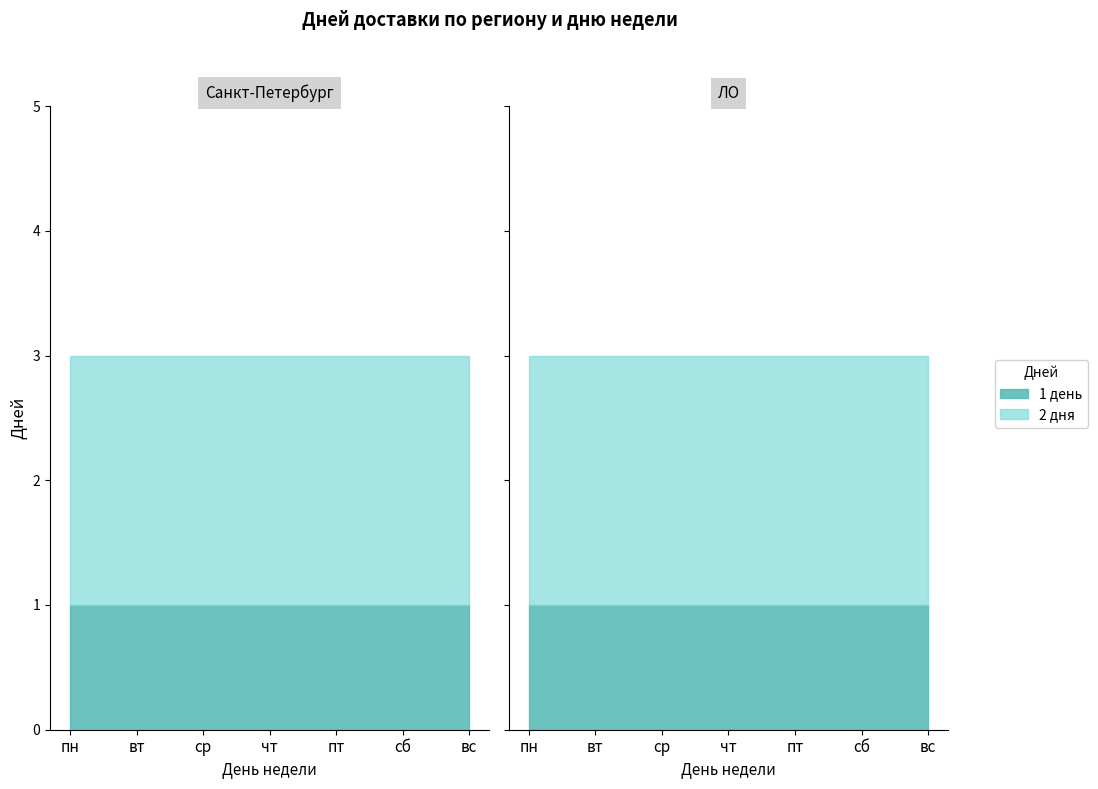

At how many categories does at least one series exceed 1?

7